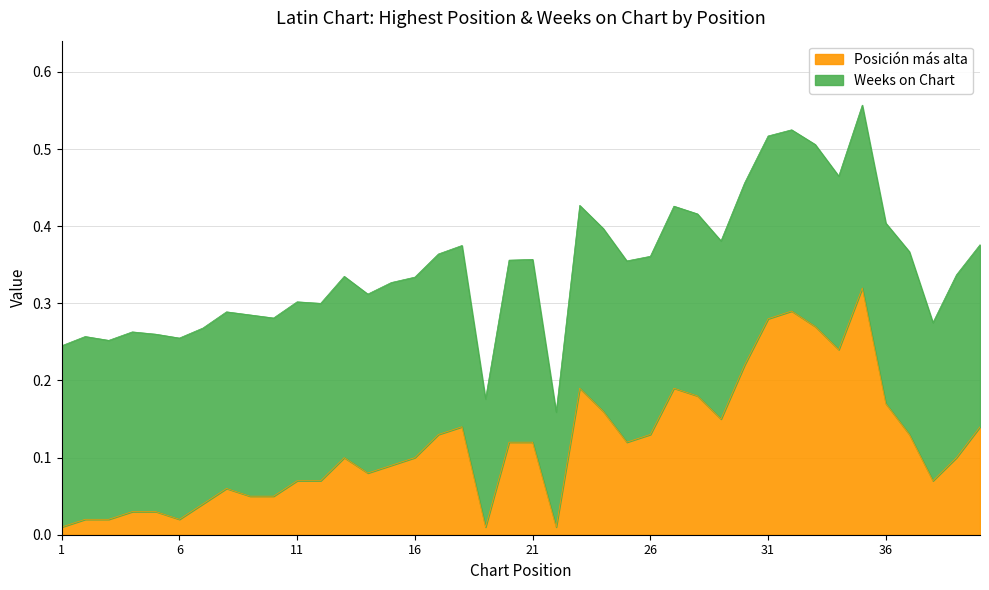

Reading right to left, what are all the values shown in this chart?

0.1	0.1	0.1	0.1	0.2	0.3	0.2	0.3	0.3	0.3	0.2	0.1	0.2	0.2	0.1	0.1	0.2	0.2	0.0	0.1	0.1	0.0	0.1	0.1	0.1	0.1	0.1	0.1	0.1	0.1	0.1	0.1	0.1	0.0	0.0	0.0	0.0	0.0	0.0	0.0